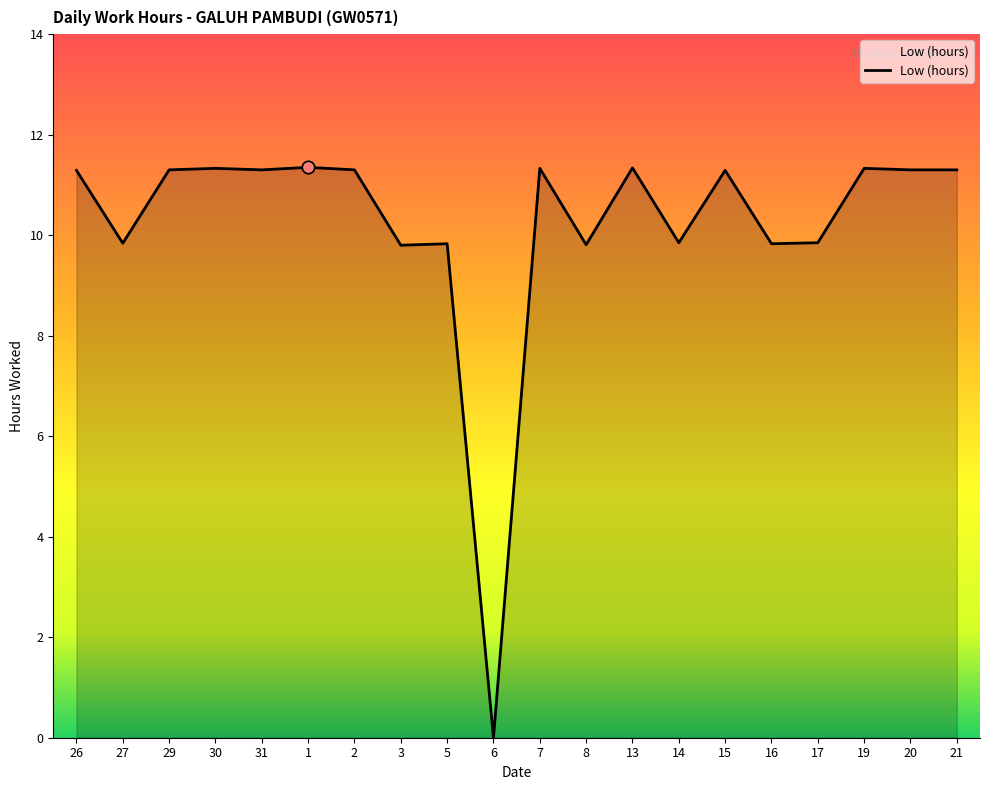

Between 6 and 26, which is larger?

26